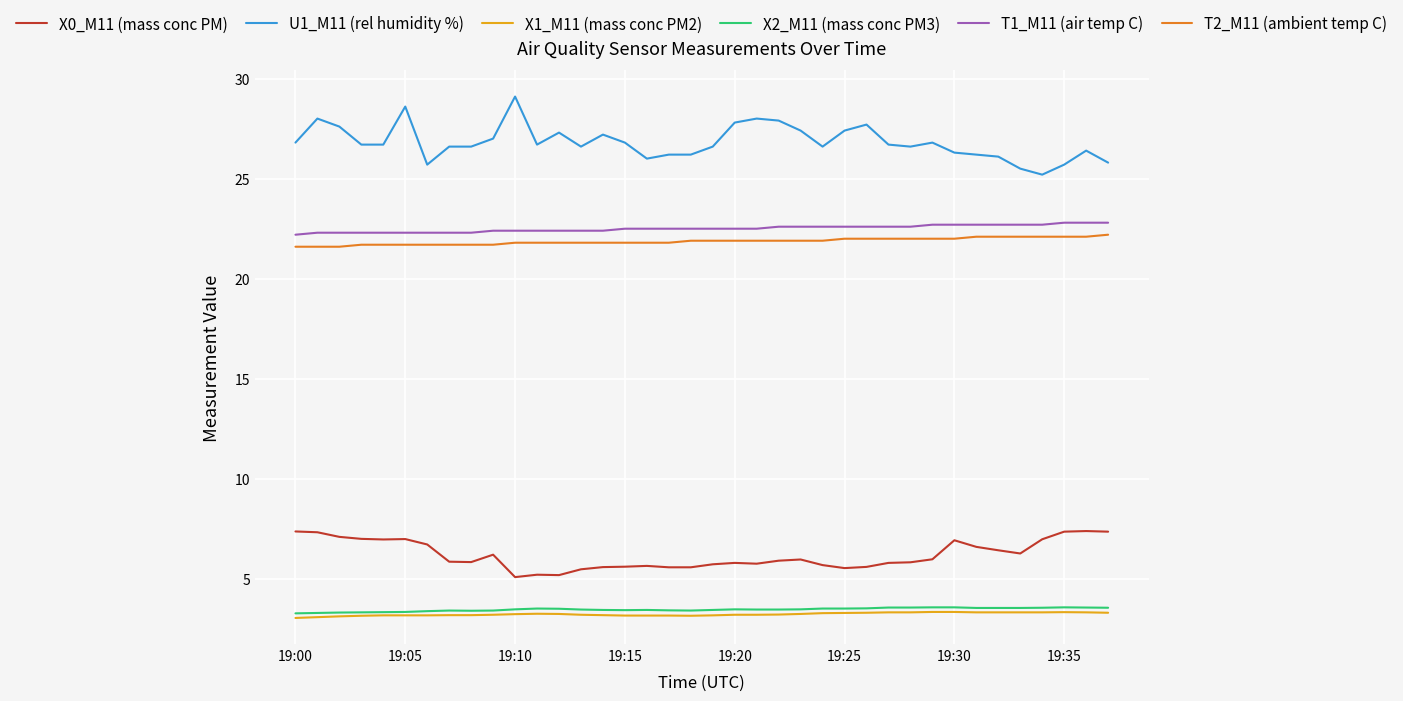

What is the lowest value of the T1_M11 (air temp C) series?

22.2